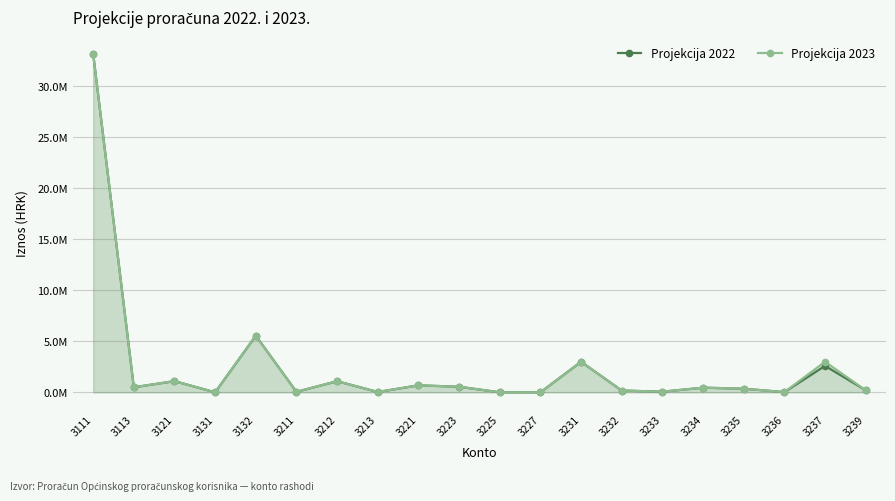

Reading left to right, transcribe all the data shown in this chart.

Projekcija 2022: 3111=33200000	3113=500000	3121=1100000	3131=6000	3132=5557455	3211=52400	3212=1097000	3213=36600	3221=691000	3223=550000	3225=8000	3227=5000	3231=3000000	3232=180000	3233=66500	3234=460000	3235=360000	3236=24400	3237=2600000	3239=210000
Projekcija 2023: 3111=33220000	3113=500000	3121=1100000	3131=6000	3132=5560395	3211=54000	3212=1097000	3213=37700	3221=691000	3223=550000	3225=8000	3227=5000	3231=3000000	3232=180000	3233=66500	3234=460000	3235=360000	3236=25200	3237=3000000	3239=210000